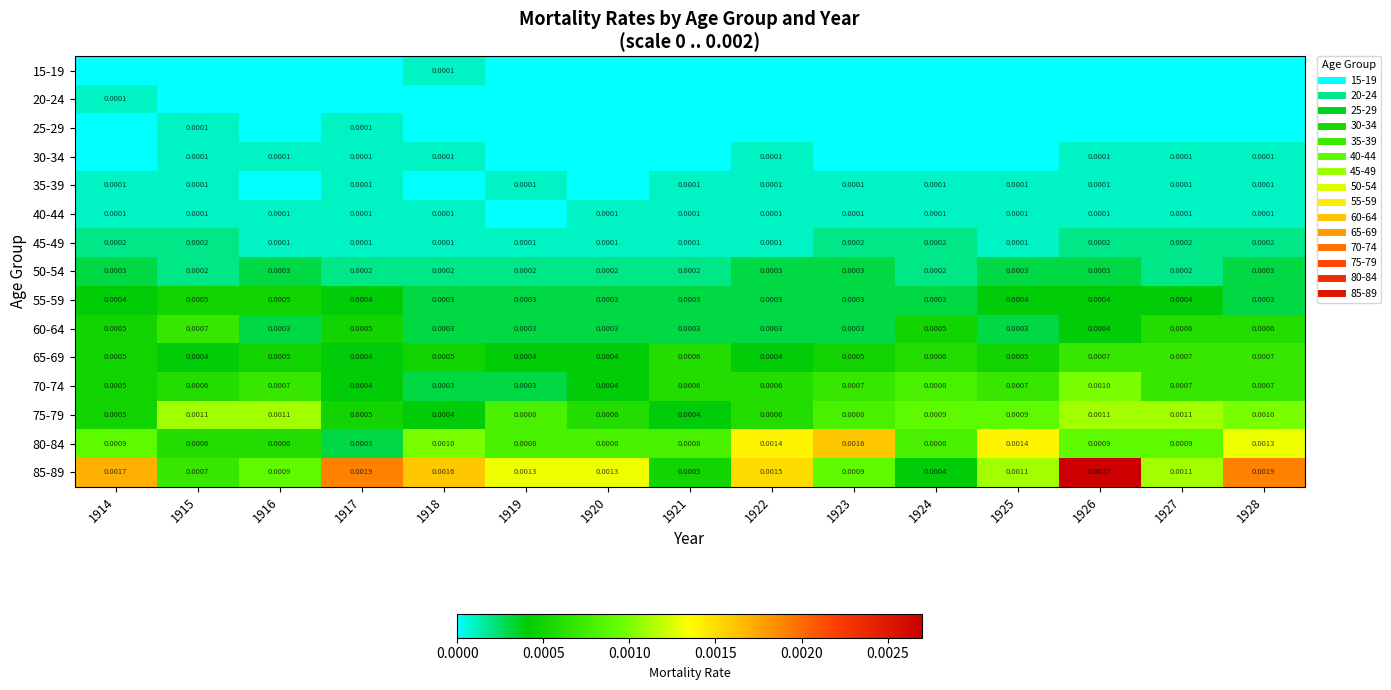

Which series has the largest total across all categories?

85-89